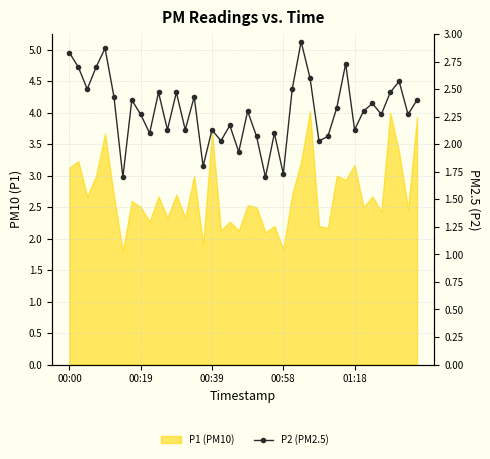

Where does the data first go above 2?

00:00